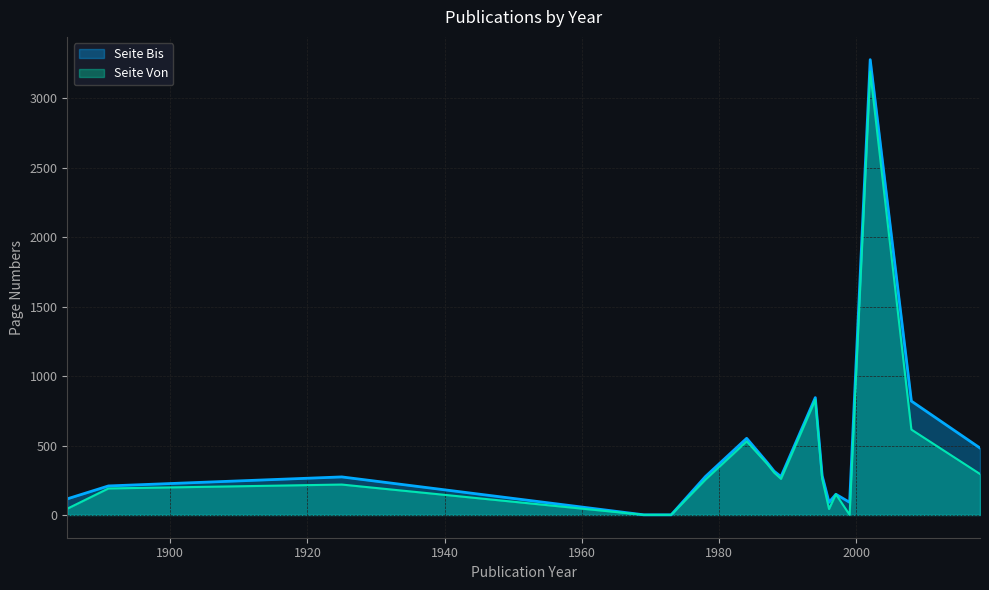

What is the sum of all Publikationsjahr values?

49558